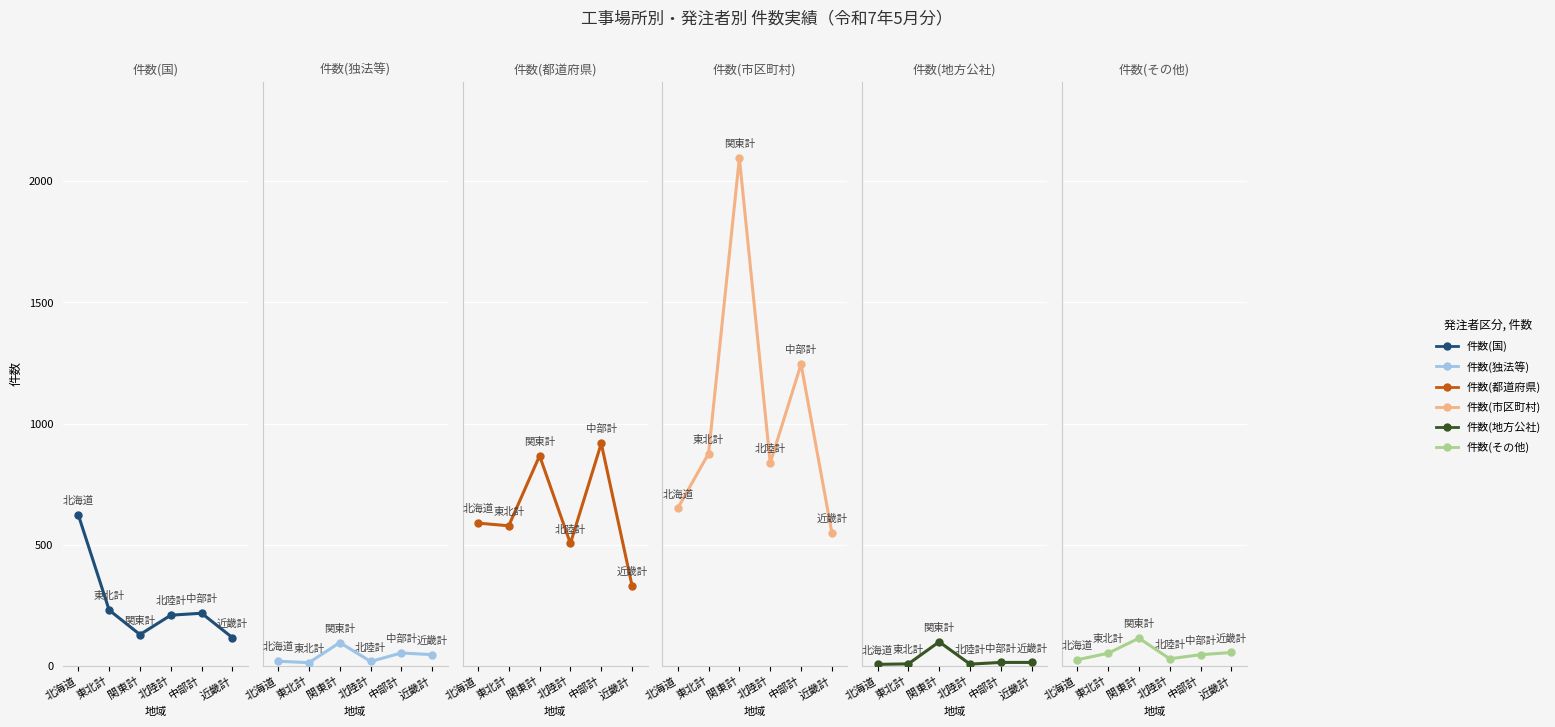

Where is 件数(地方公社) nearest to the value 52?

中部計